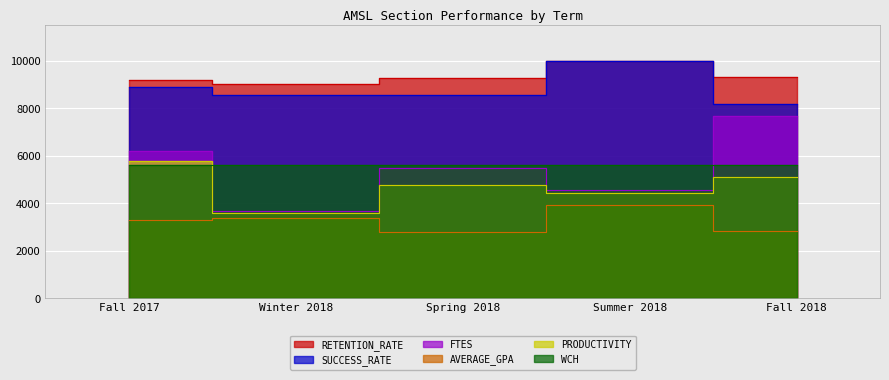

True or false: SUCCESS_RATE and RETENTION_RATE intersect in this chart.

False